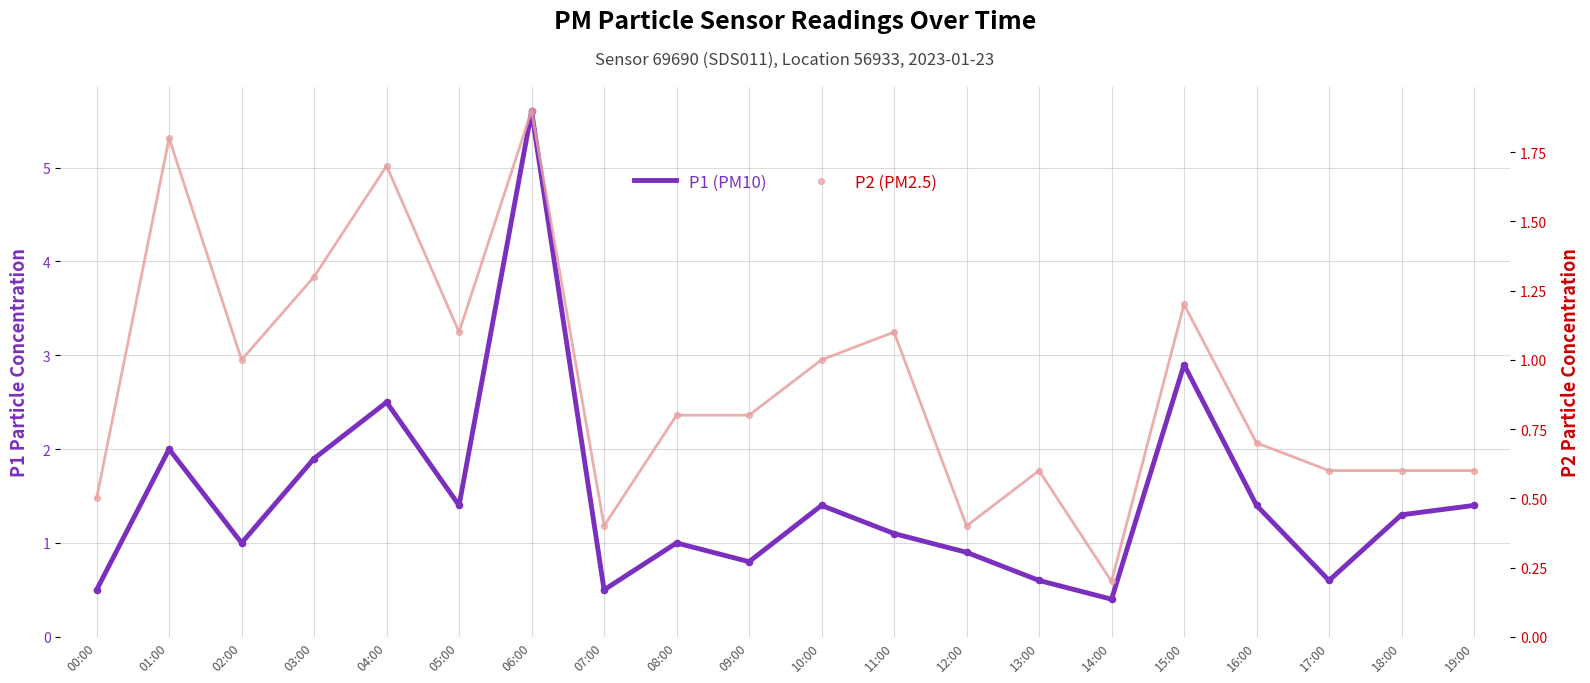

At how many categories does at least one series exceed 4?

1